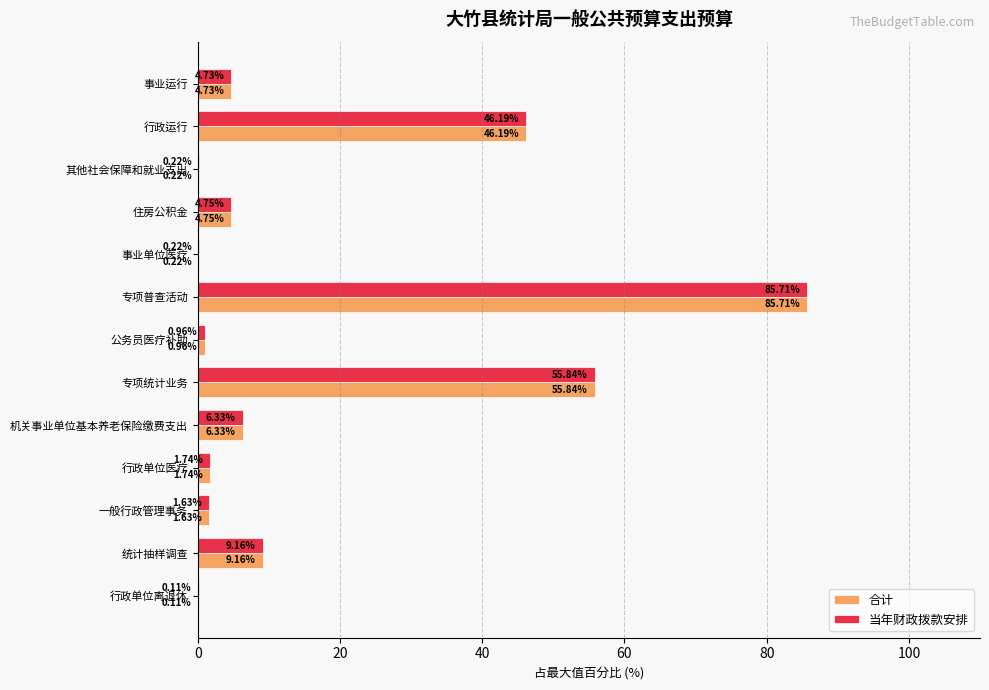

Where is 当年财政拨款安排 nearest to the value 42?

行政运行